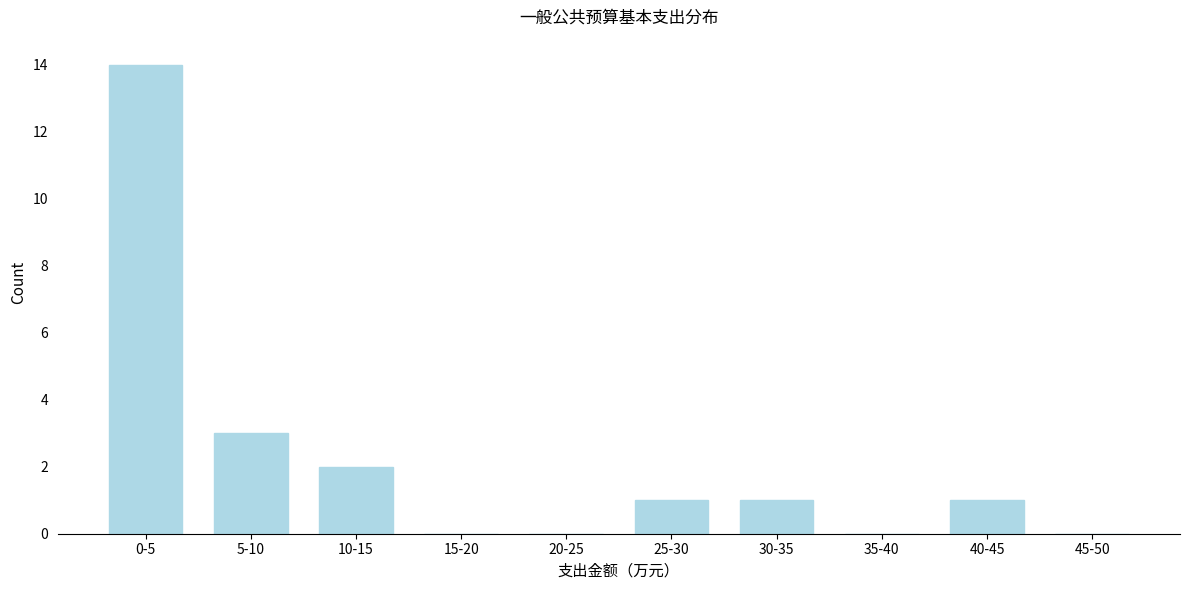

Reading left to right, list all the values displayed in this chart.

0-5=14	5-10=3	10-15=2	15-20=0	20-25=0	25-30=1	30-35=1	35-40=0	40-45=1	45-50=0